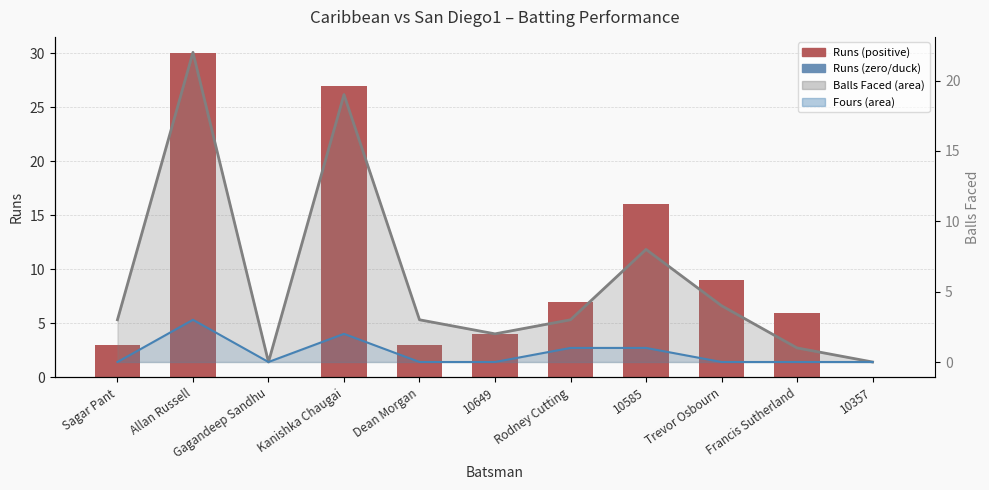

The chart shows a value of 7 at Rodney Cutting. True or false?

True